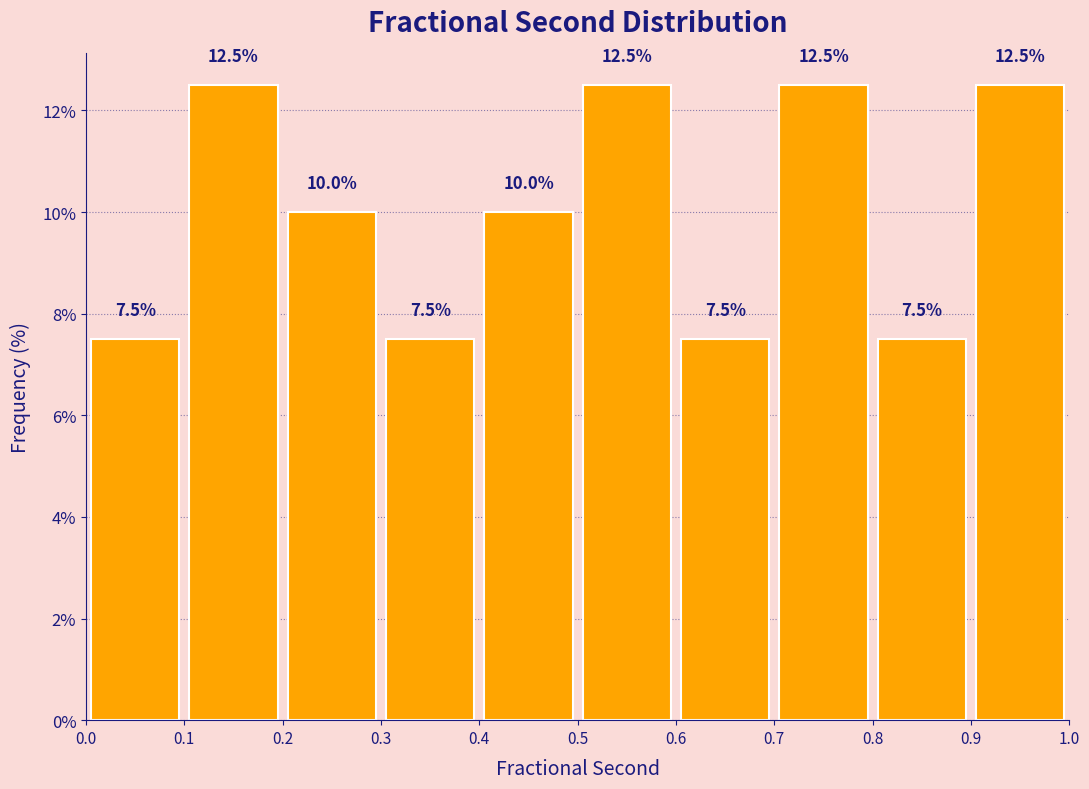

Reading left to right, list every bar in this chart as the range it spans on the x-axis followed by its height.

0.0 to 0.1: 7.5
0.1 to 0.2: 12.5
0.2 to 0.3: 10.0
0.3 to 0.4: 7.5
0.4 to 0.5: 10.0
0.5 to 0.6: 12.5
0.6 to 0.7: 7.5
0.7 to 0.8: 12.5
0.8 to 0.9: 7.5
0.9 to 1.0: 12.5